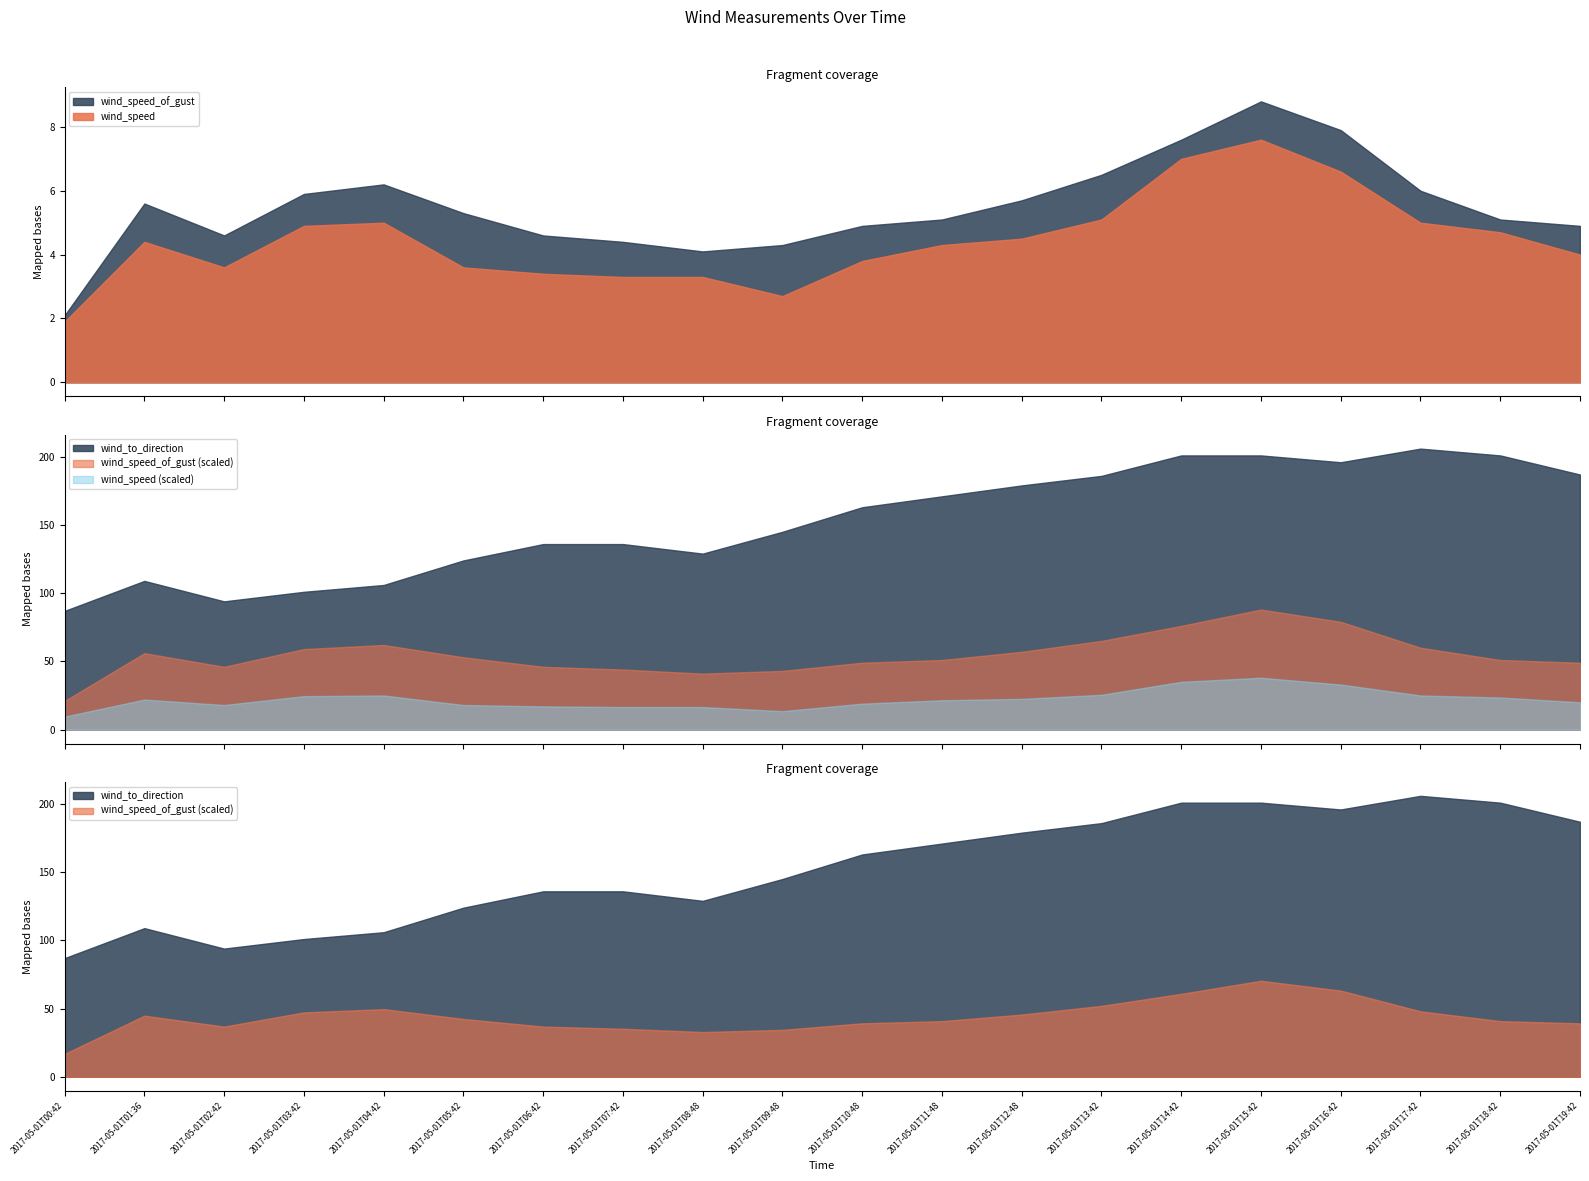

Reading left to right, what are all the values shown in this chart?

wind_speed: 1.9	4.4	3.6	4.9	5.0	3.6	3.4	3.3	3.3	2.7	3.8	4.3	4.5	5.1	7.0	7.6	6.6	5.0	4.7	4.0
wind_speed_of_gust: 2.1	5.6	4.6	5.9	6.2	5.3	4.6	4.4	4.1	4.3	4.9	5.1	5.7	6.5	7.6	8.8	7.9	6.0	5.1	4.9
wind_to_direction: 87.0	109.0	94.0	101.0	106.0	124.0	136.0	136.0	129.0	145.0	163.0	171.0	179.0	186.0	201.0	201.0	196.0	206.0	201.0	187.0